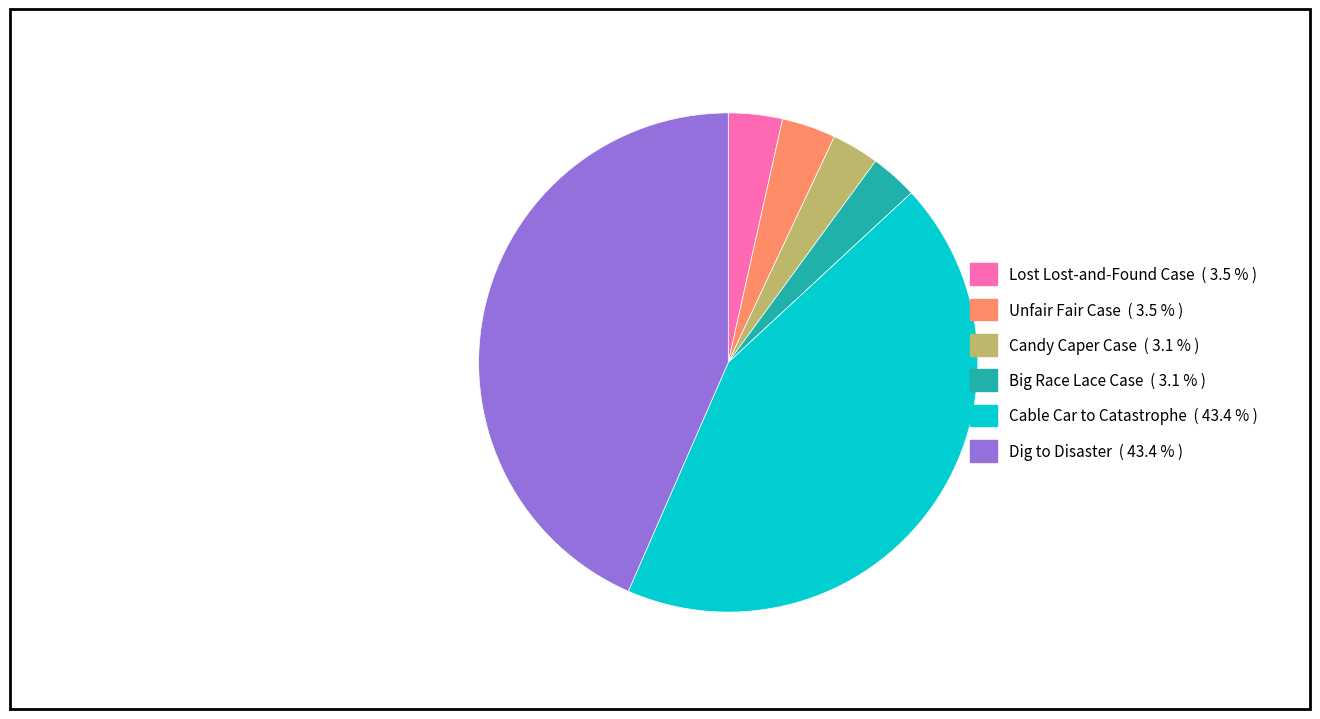

Do Dig to Disaster and Cable Car to Catastrophe together represent more than half of the pie?

Yes